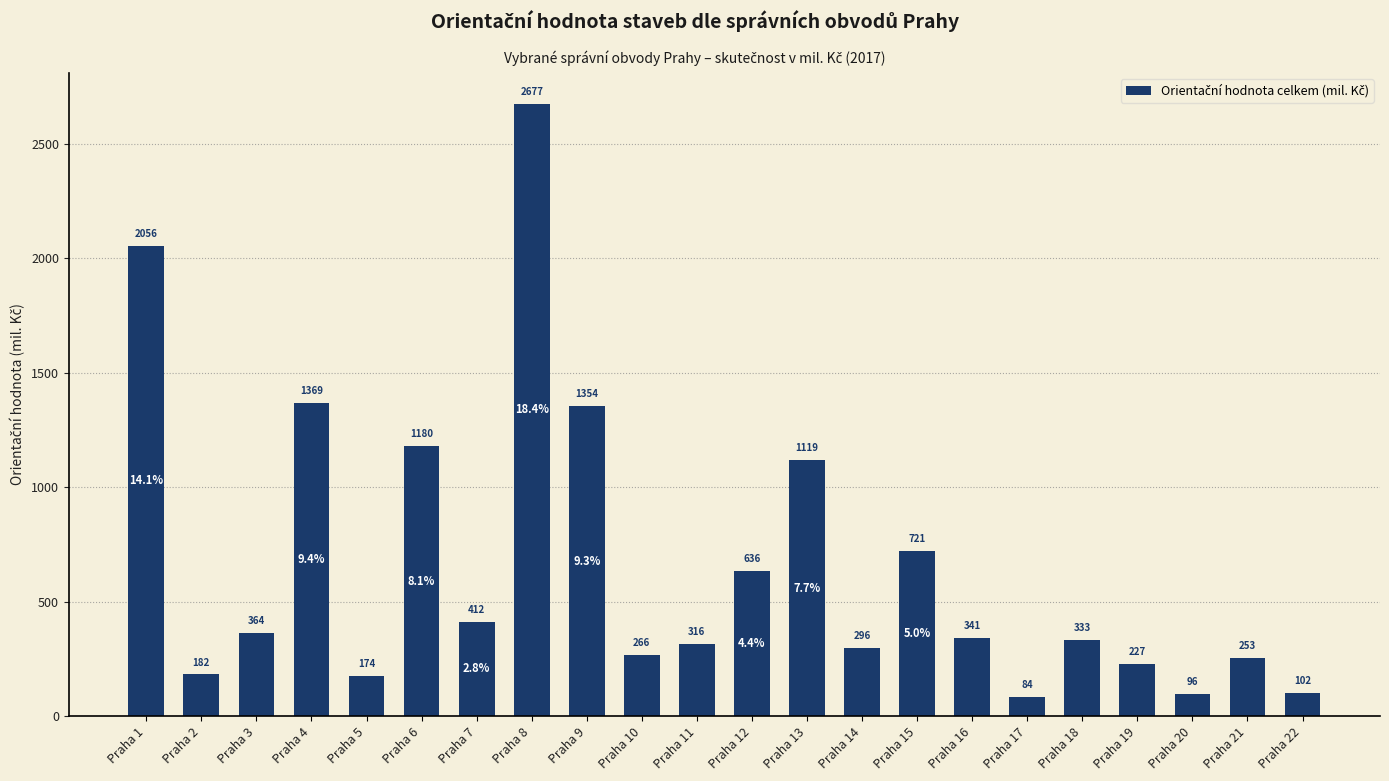

Count the number of data series in this chart.

1